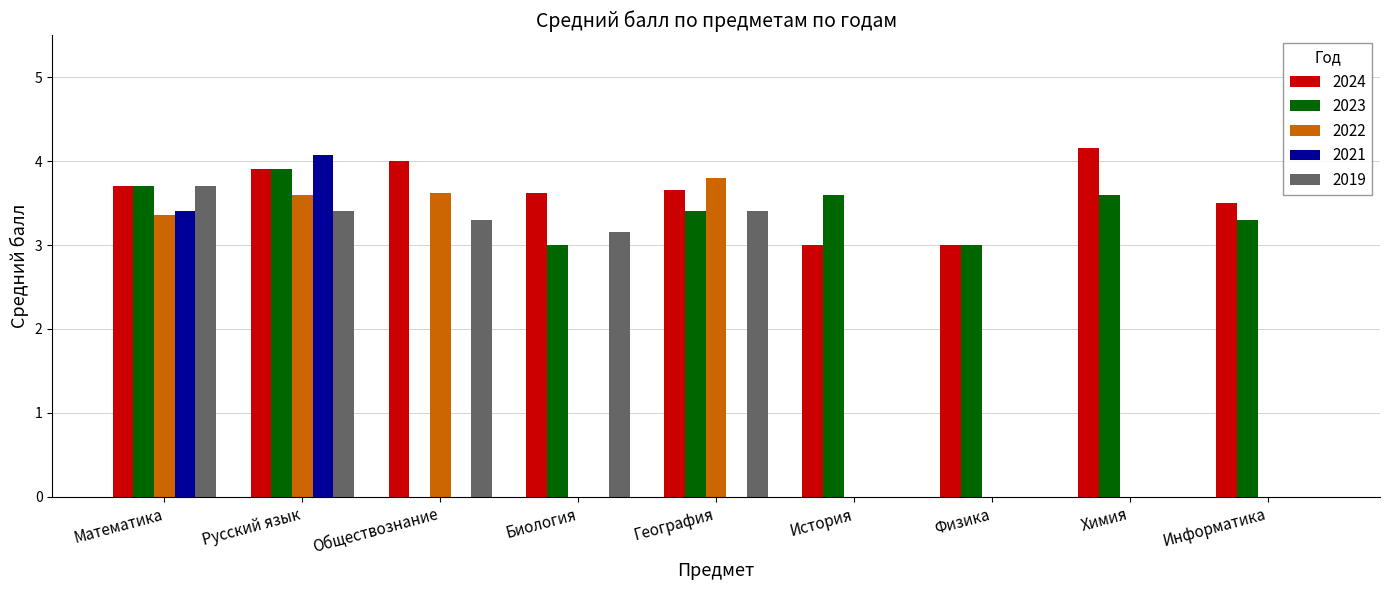

What is the approximate value of 2023 at Математика?

3.7